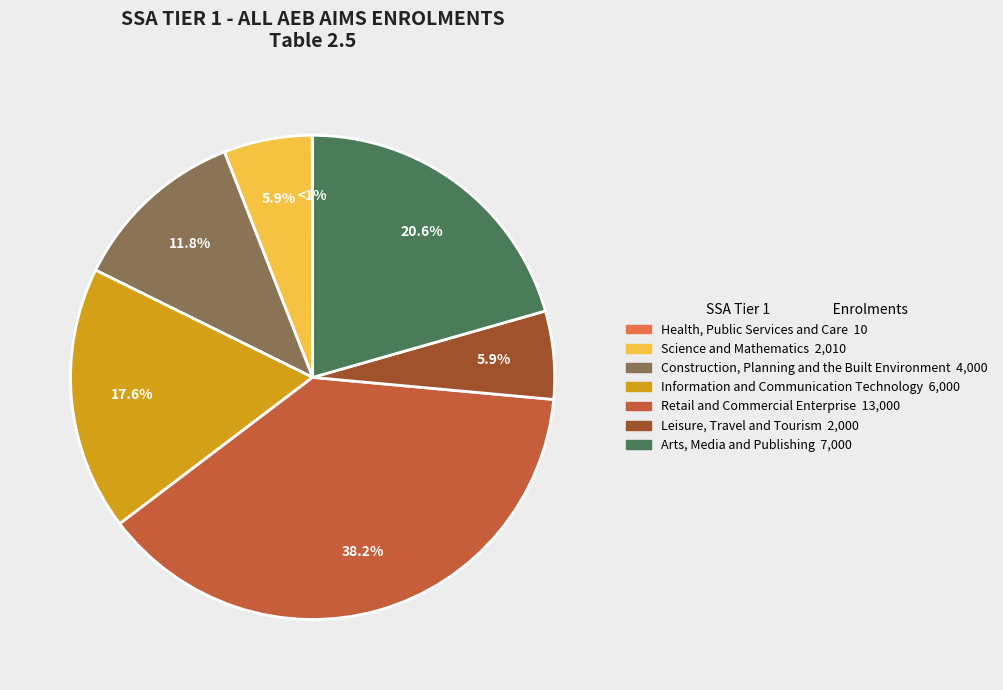

Which slice is the largest?

Retail and Commercial Enterprise